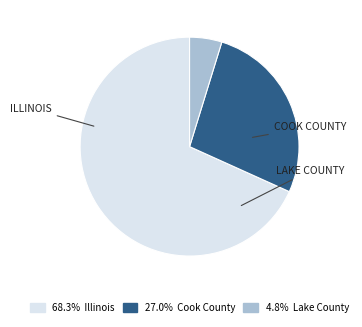

Is there any slice that represents more than half of the pie?

Yes